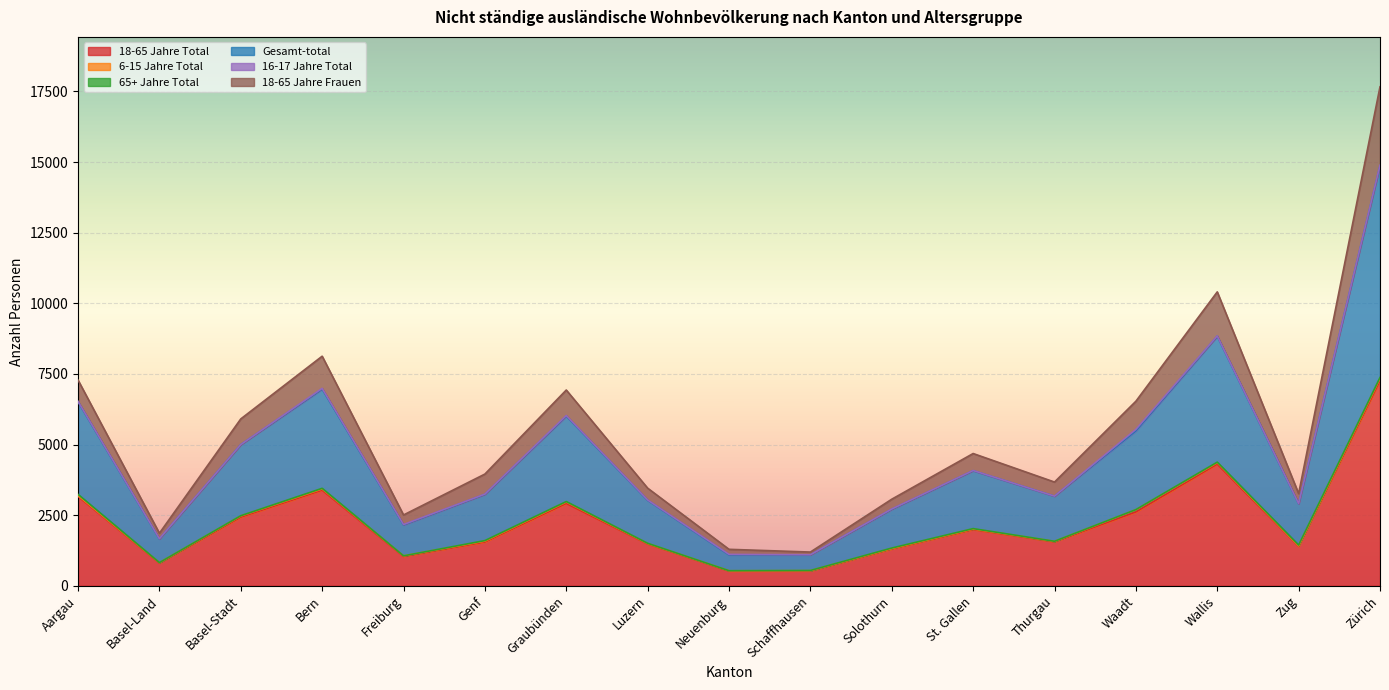

What is the maximum value shown in the chart?

17663